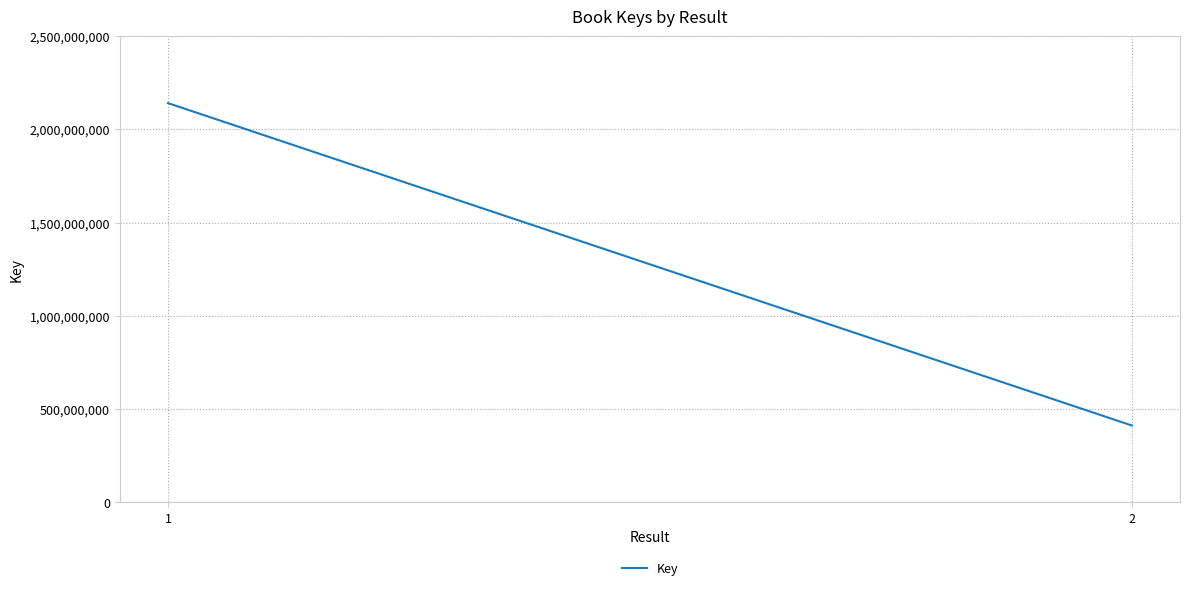

Rank the categories by value from highest to lowest.

1, 2